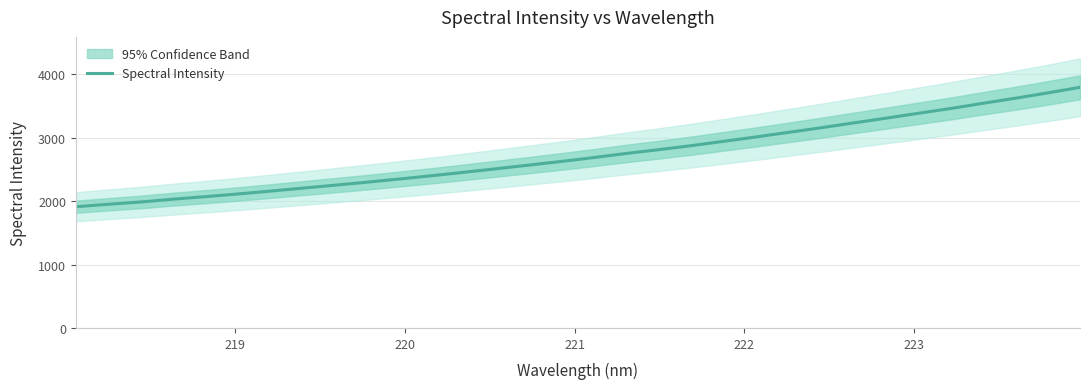

True or false: there are more than 2 points higher than both neighbors.

False